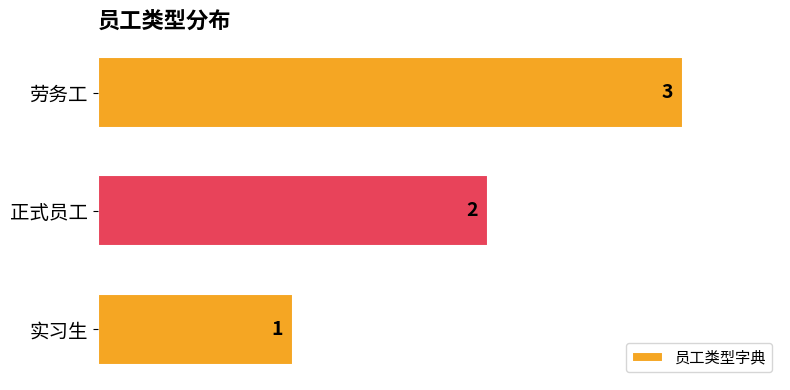

How many categories are shown in the chart?

3